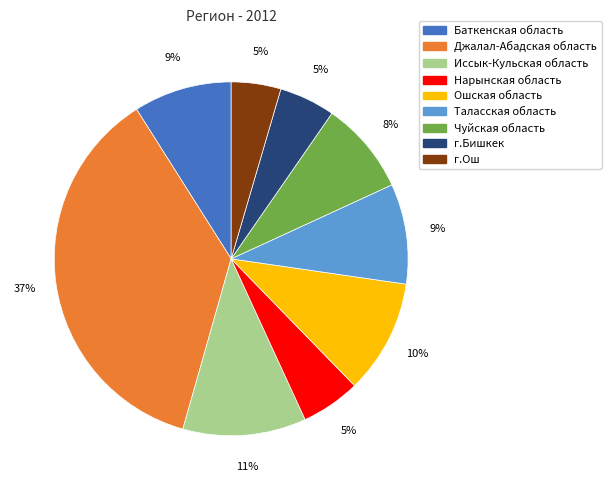

Is it true that Нарынская область is 5% of the pie?

True